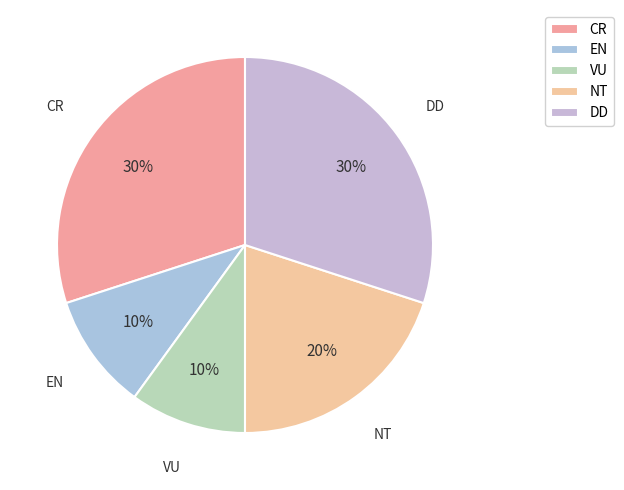

Is there a majority slice in this chart?

No